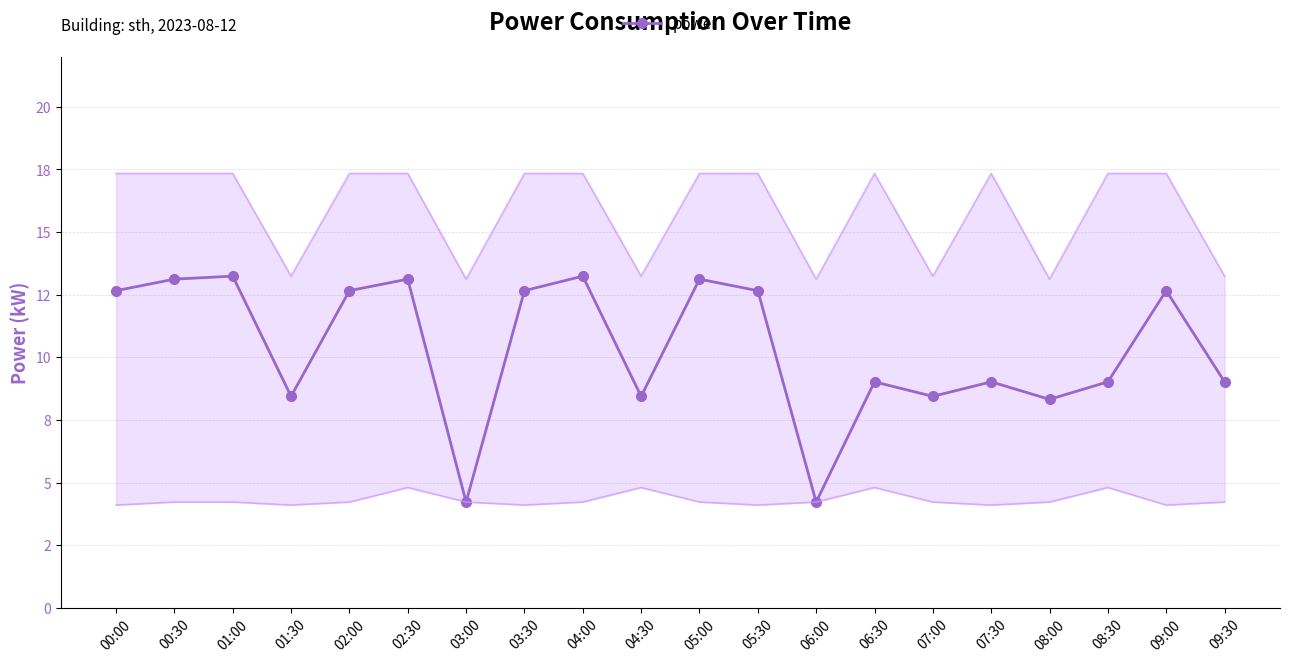

Reading left to right, what are all the values shown in this chart?

00:00=12.7	00:30=13.1	01:00=13.2	01:30=8.4	02:00=12.7	02:30=13.1	03:00=4.2	03:30=12.7	04:00=13.2	04:30=8.4	05:00=13.1	05:30=12.7	06:00=4.2	06:30=9.0	07:00=8.4	07:30=9.0	08:00=8.3	08:30=9.0	09:00=12.7	09:30=9.0